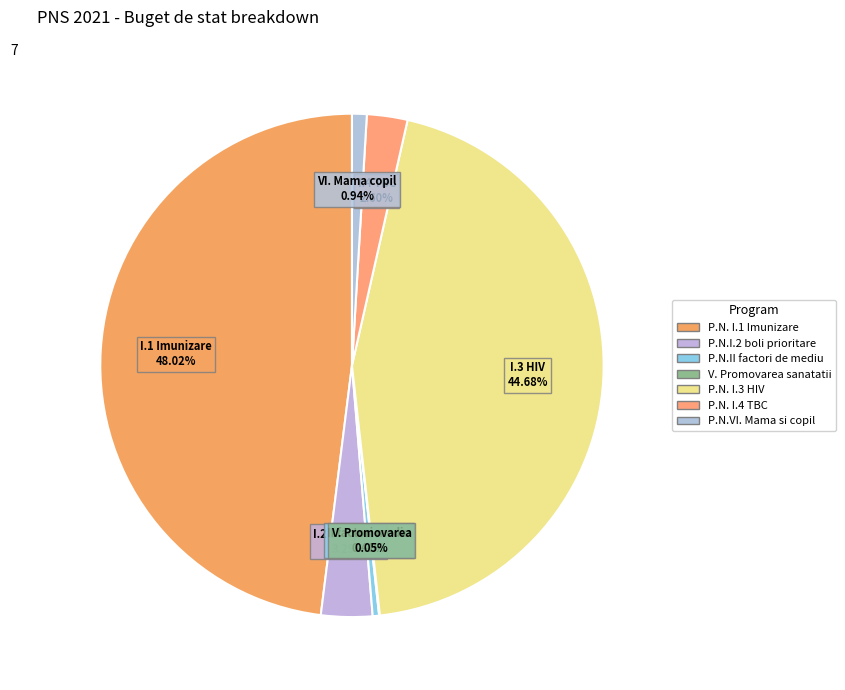

Is it true that P.N. I.1 Imunizare is 38% of the pie?

False